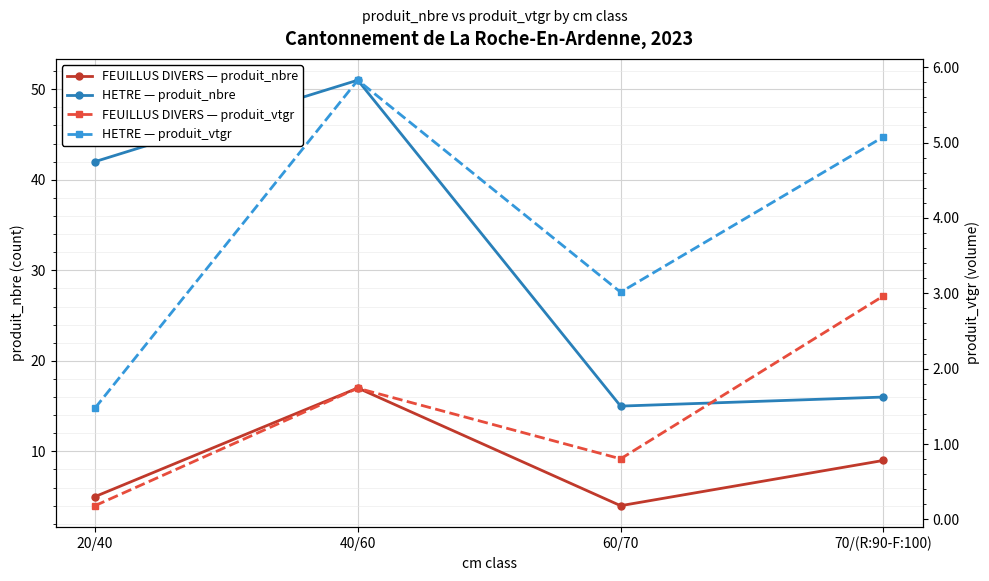

True or false: FEUILLUS DIVERS — produit_nbre has more than 1 points higher than both neighbors.

False